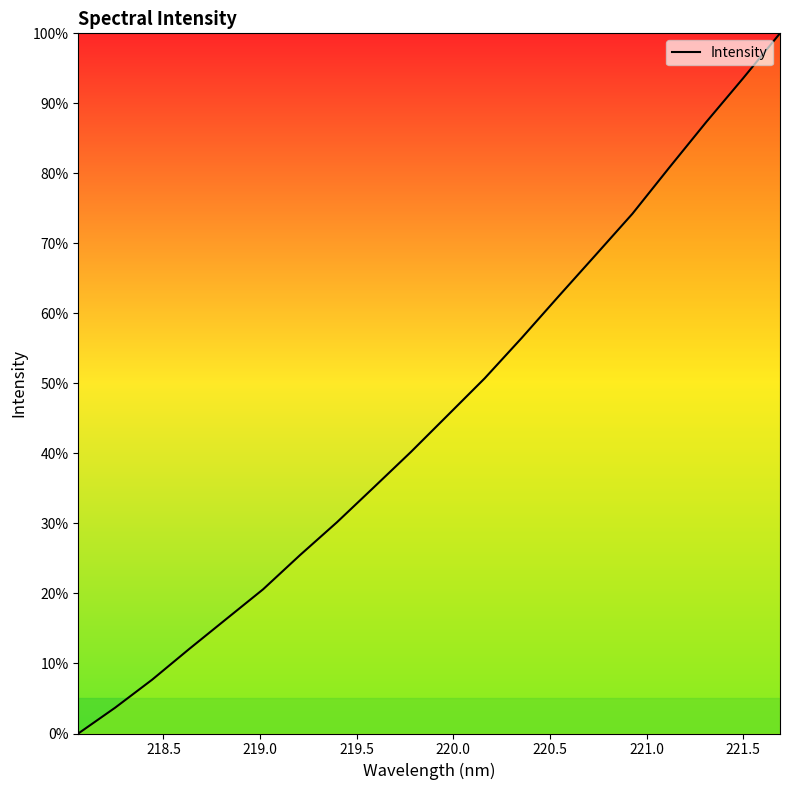

What is the greatest value displayed?

100.0